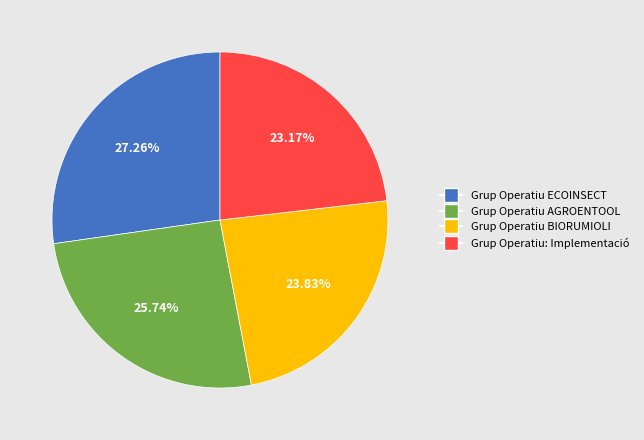

How many segments does this pie chart have?

4